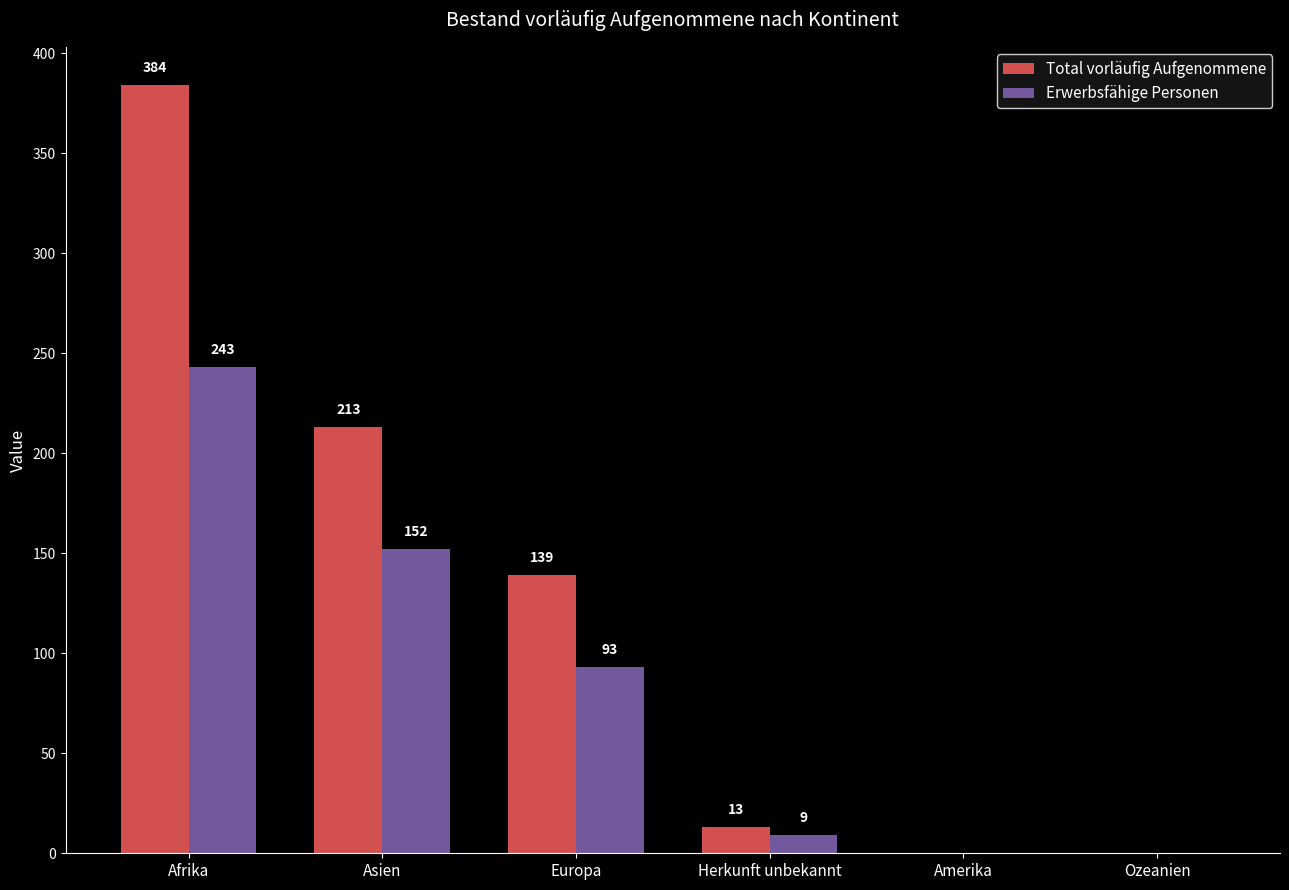

Are the bars grouped side by side (vs. stacked)?

Yes